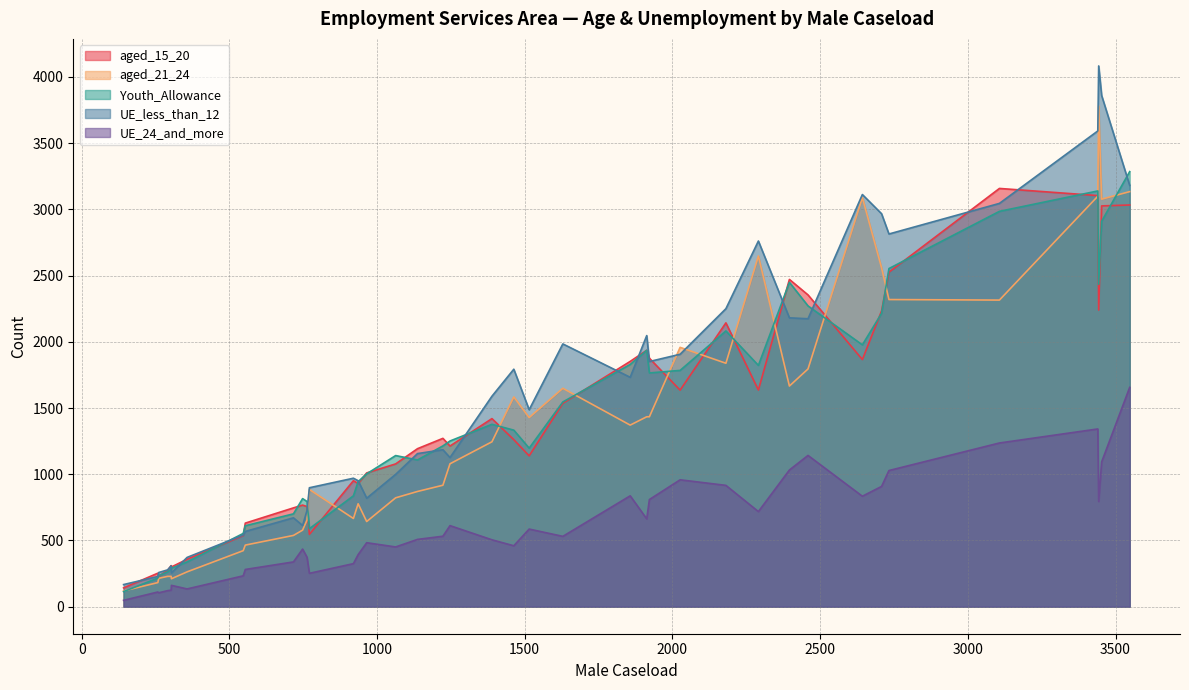

How many distinct data groups are displayed?

5